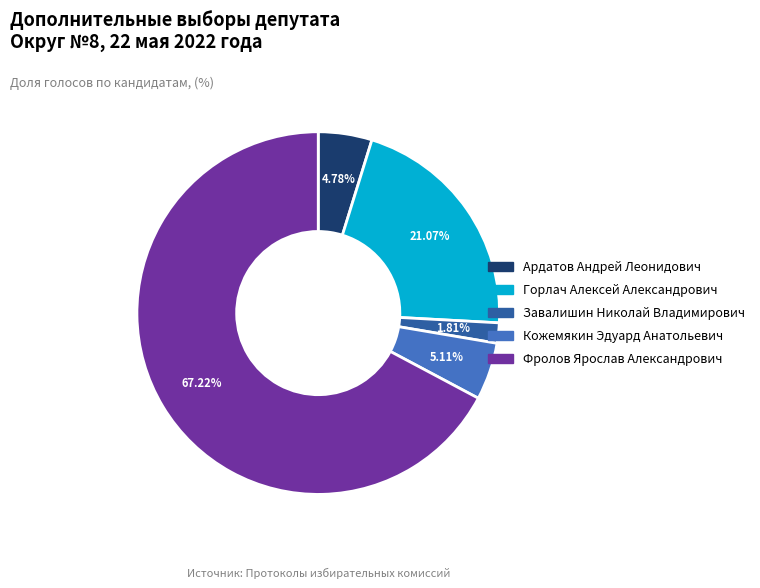

Count the number of slices in the pie.

5